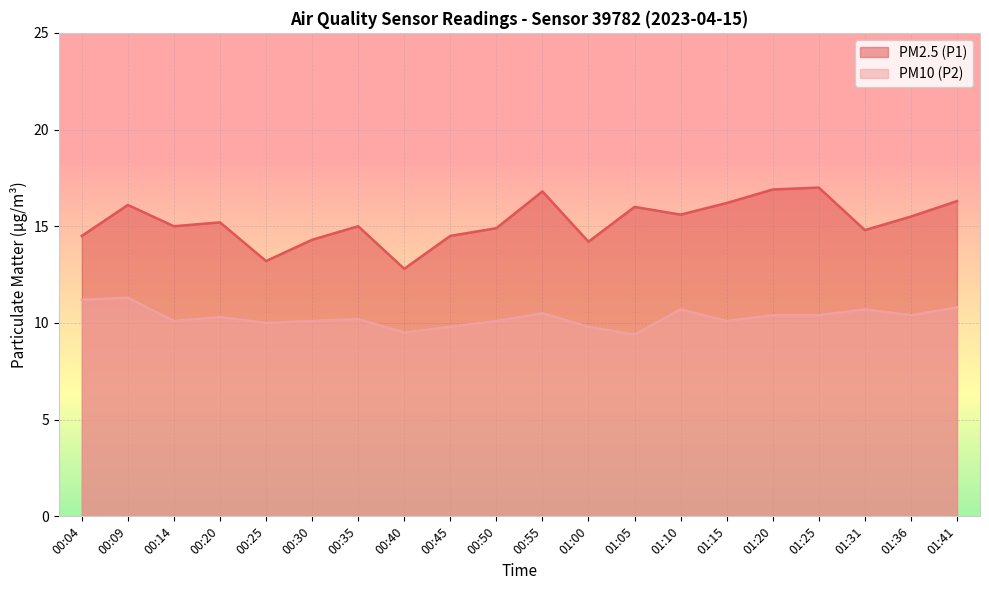

True or false: PM10 (P2) and PM2.5 (P1) cross at least once.

False